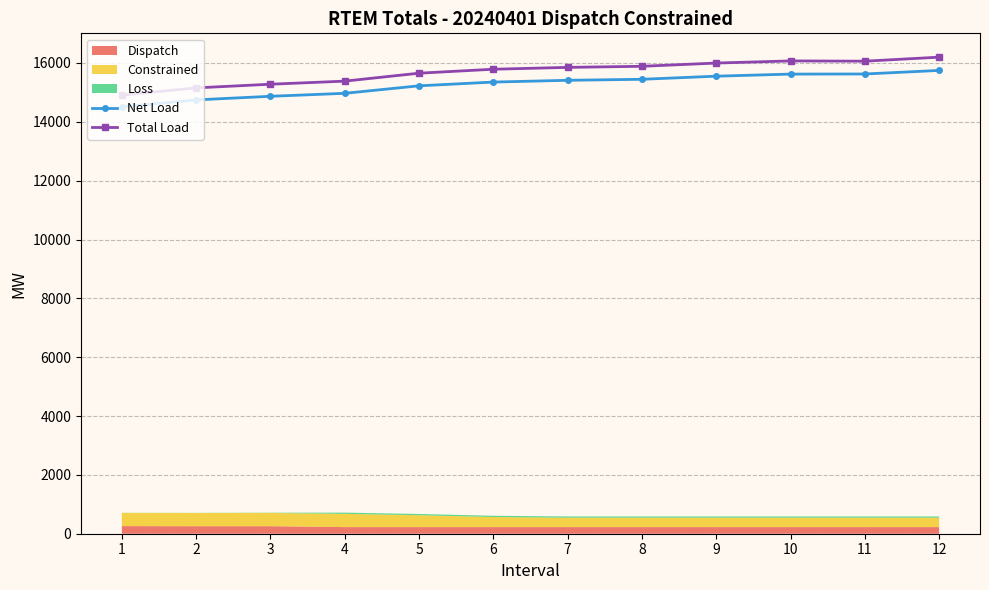

True or false: Net Load and Total Load cross at least once.

False